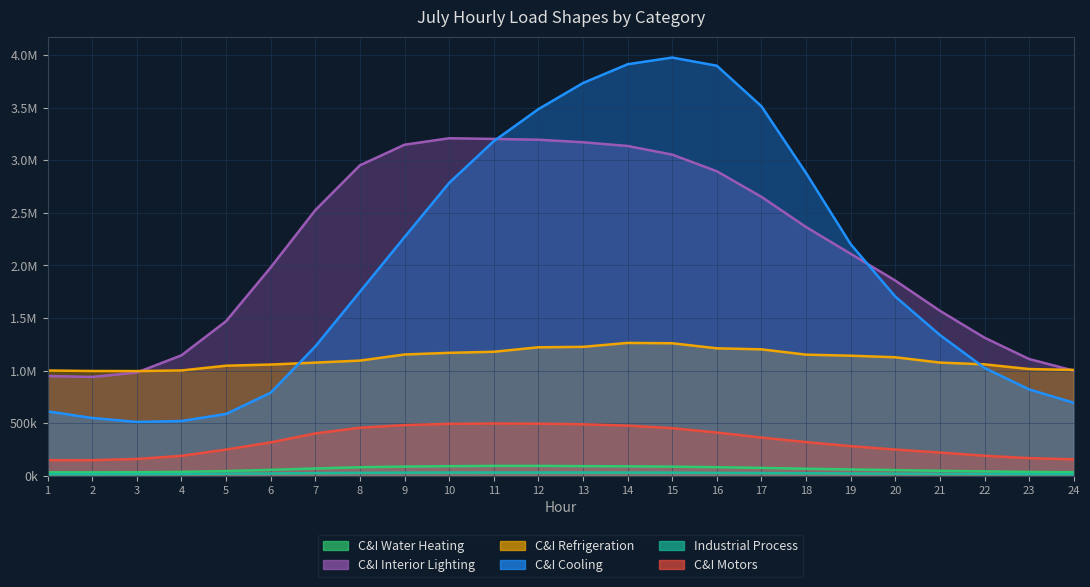

True or false: Industrial Process and C&I Motors intersect in this chart.

False